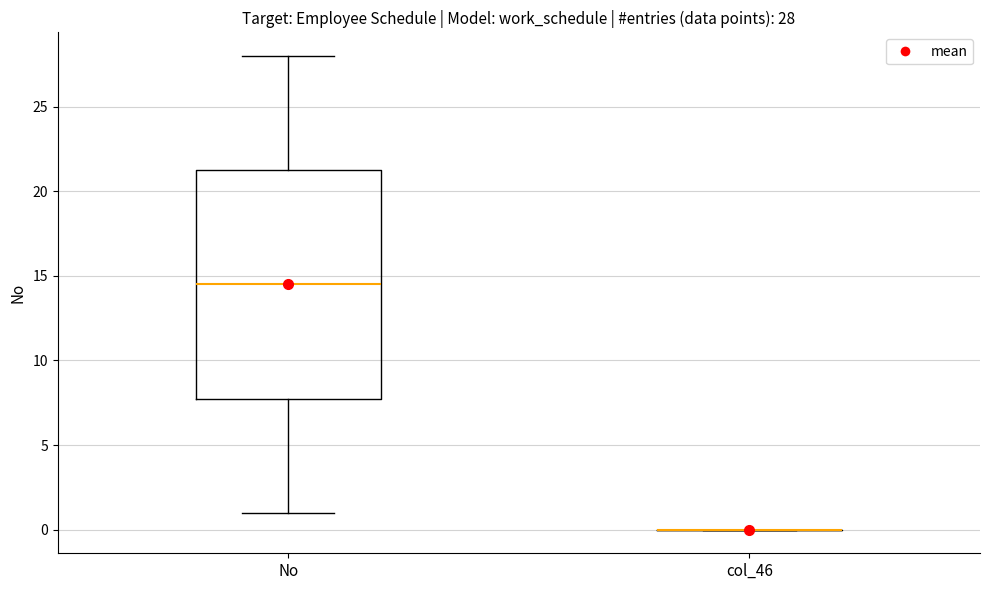

Comparing the boxes themselves (not the whiskers), which one is the tallest?

No